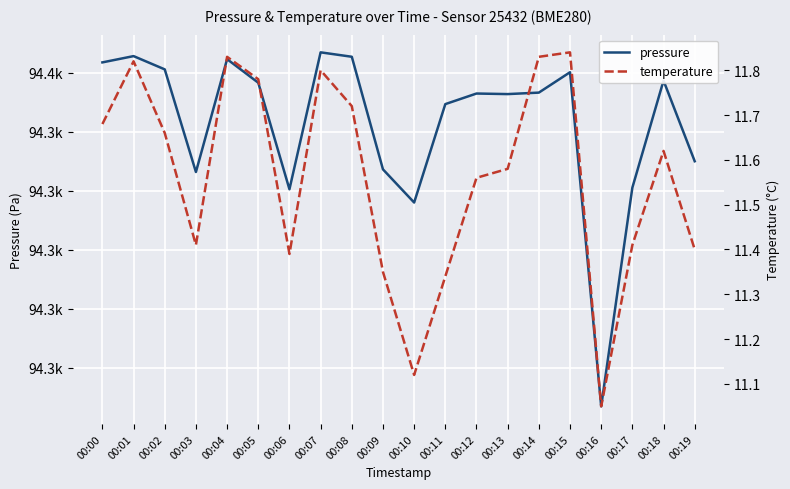

How many lines are shown in the chart?

2